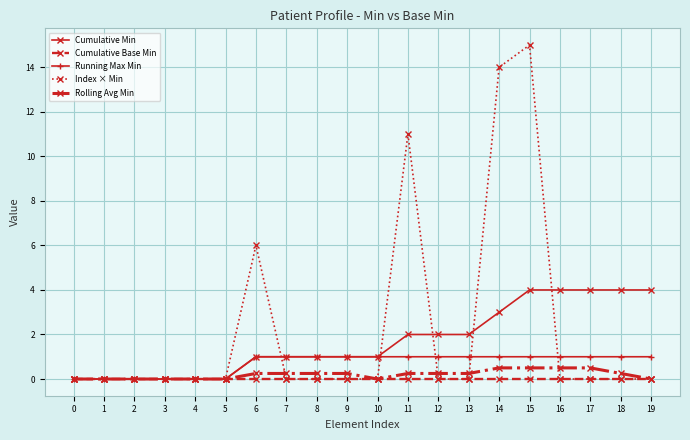

Which series has the widest spread of values?

Index × Min